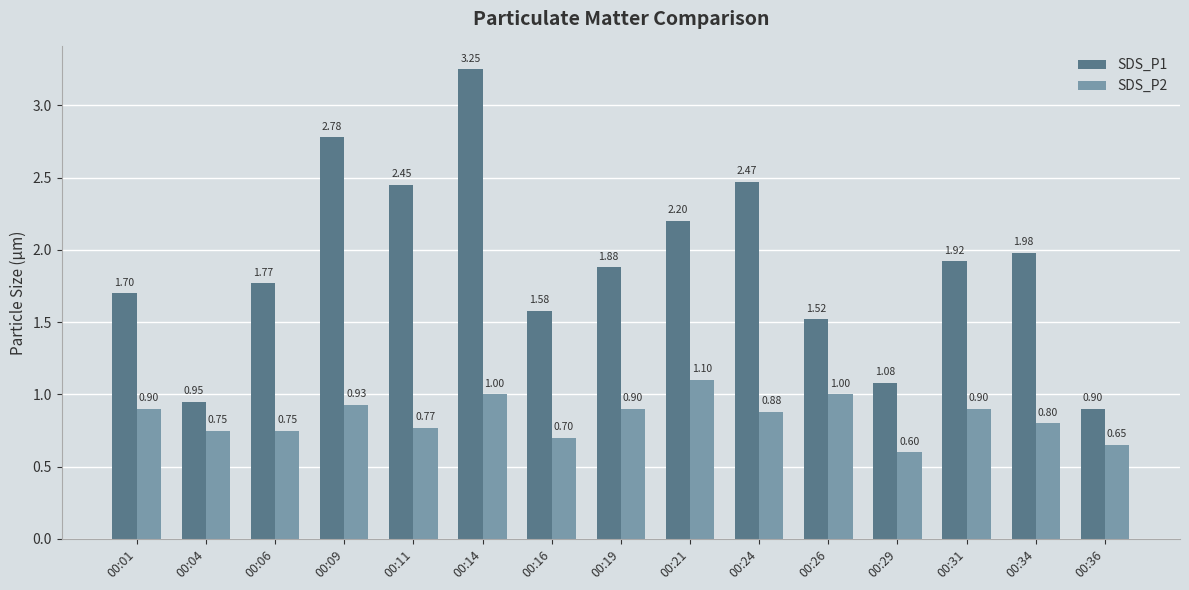

The SDS_P2 series shows 0.9 at 00:19. True or false?

True